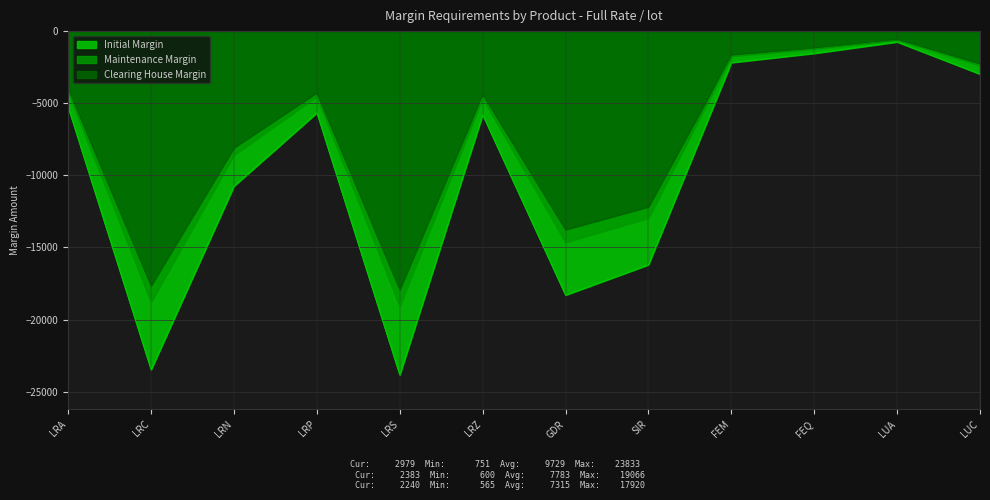

Which label corresponds to the largest value in the chart?

LUA